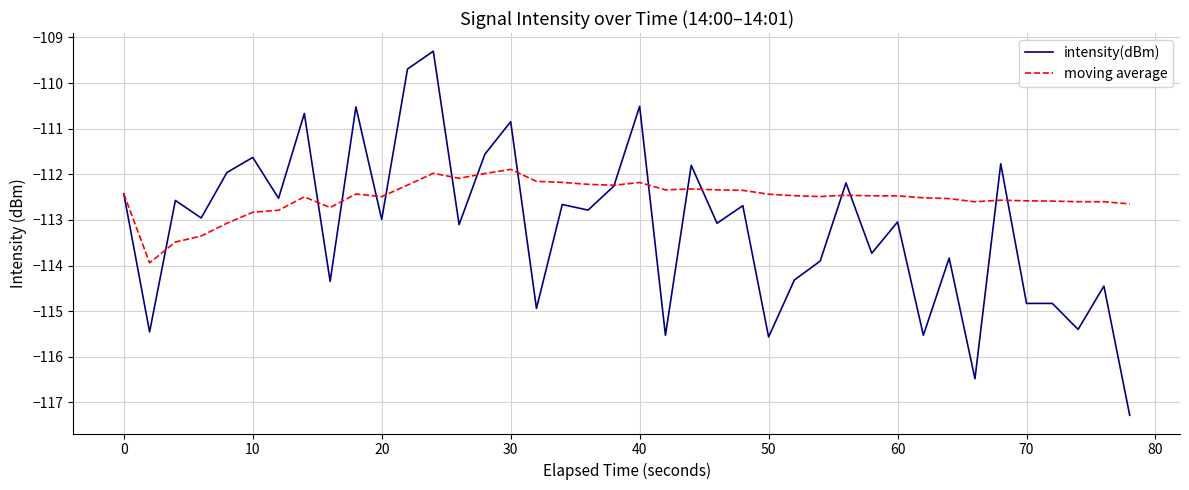

True or false: moving average and intensity(dBm) intersect in this chart.

True